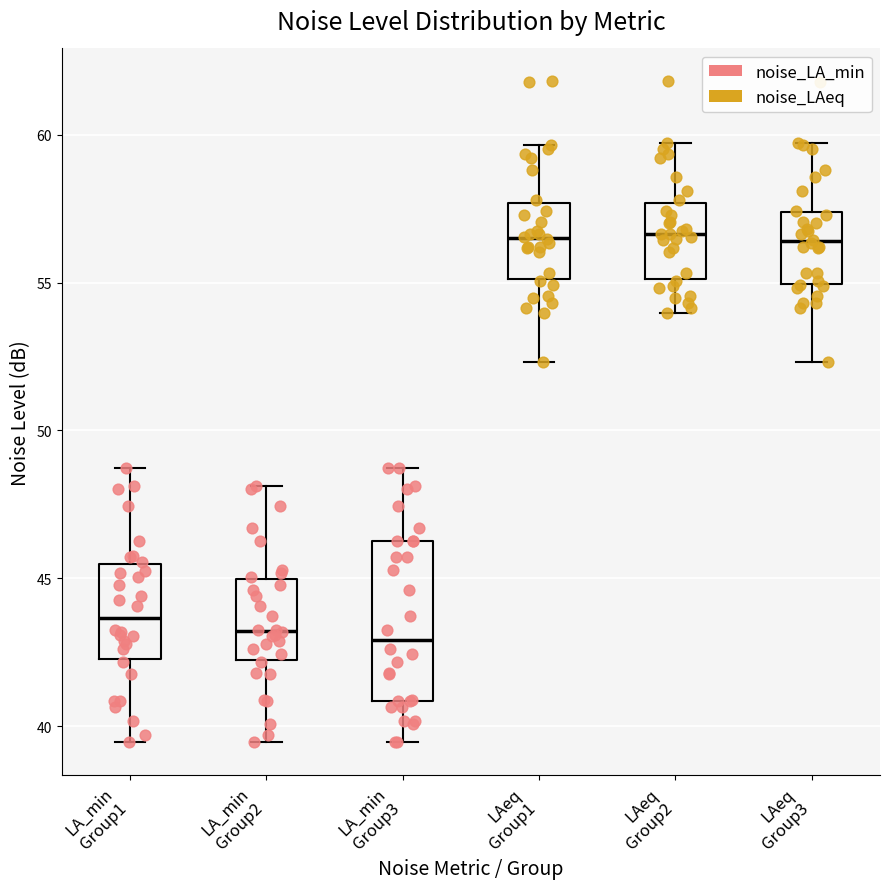

Reading left to right, transcribe this box plot: for each box, give where its median line is, the range the box spans, and where its two whiskers end, as read against the y-axis. The values are not printed on the chart, so give them approximately, as read against the axis.

LA_min Group1: median 43.5, box 42.5 to 45.5, whiskers 39.5 to 48.5
LA_min Group2: median 43.0, box 42.0 to 45.0, whiskers 39.5 to 48.0
LA_min Group3: median 43.0, box 41.0 to 46.5, whiskers 39.5 to 48.5
LAeq Group1: median 56.5, box 55.0 to 57.5, whiskers 52.5 to 59.5
LAeq Group2: median 56.5, box 55.0 to 57.5, whiskers 54.0 to 59.5
LAeq Group3: median 56.5, box 55.0 to 57.5, whiskers 52.5 to 59.5